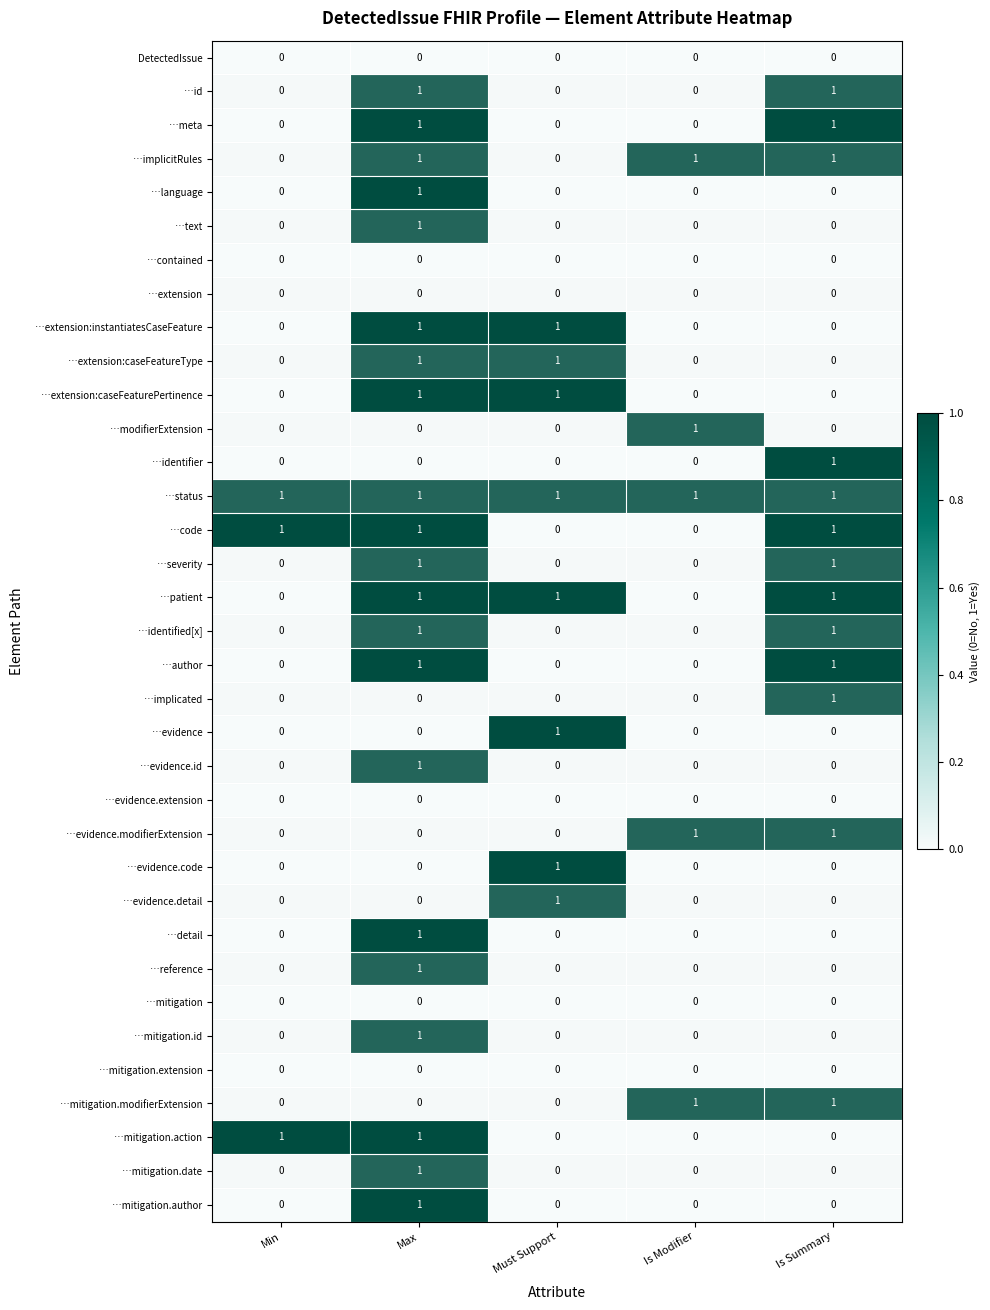

The …contained series shows 0 at Is Summary. True or false?

True